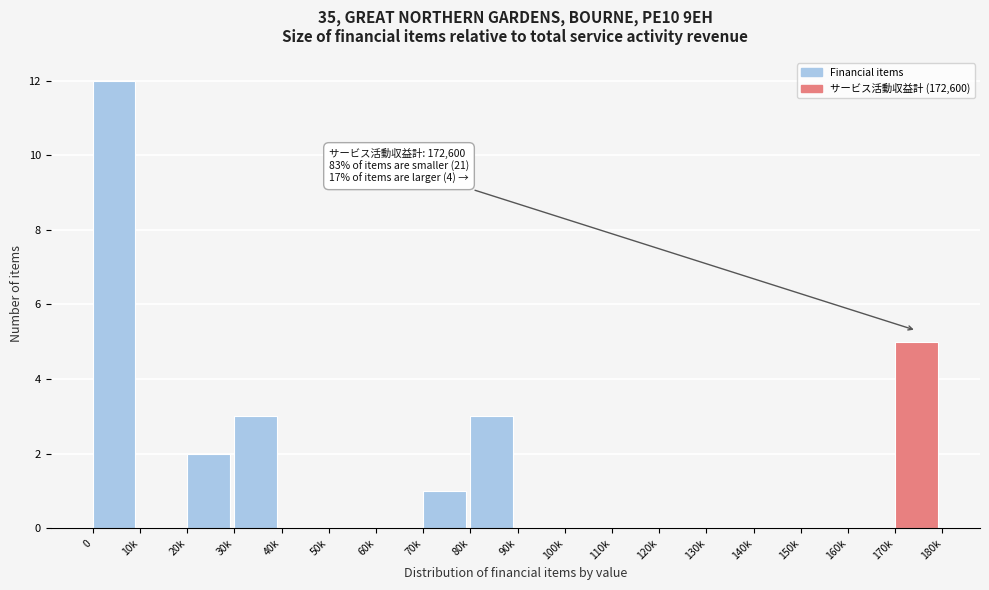

Reading left to right, list all the values displayed in this chart.

0=12	10k=0	20k=2	30k=3	40k=0	50k=0	60k=0	70k=1	80k=3	90k=0	100k=0	110k=0	120k=0	130k=0	140k=0	150k=0	160k=0	170k=5